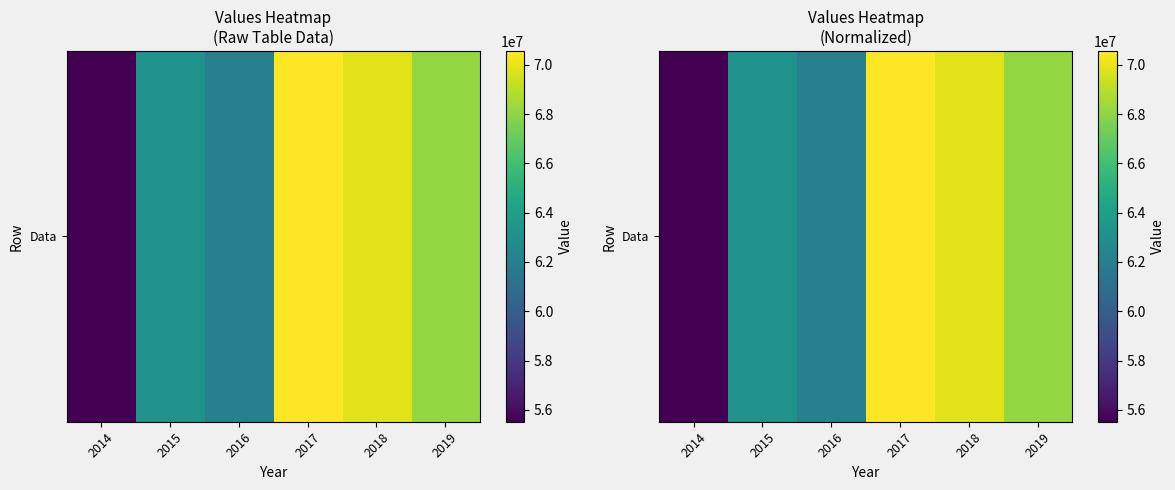

Is it true that the value at 2018 is 69892727?

True